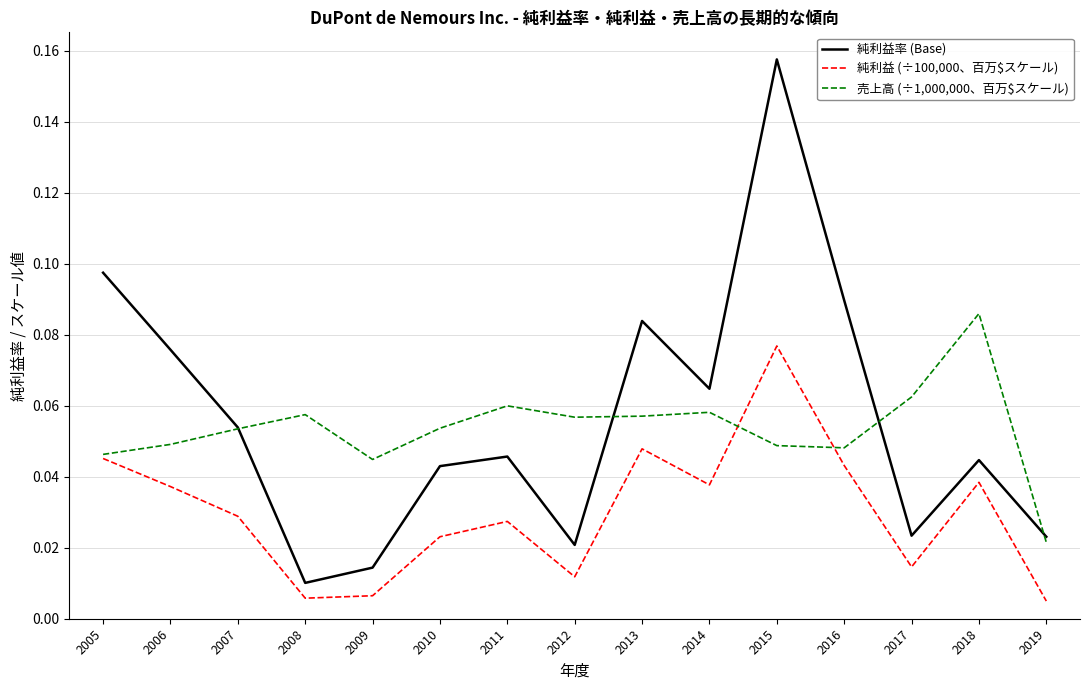

What are all the series names shown in the legend?

純利益率 (Base), 純利益 (÷100,000、百万$スケール), 売上高 (÷1,000,000、百万$スケール)